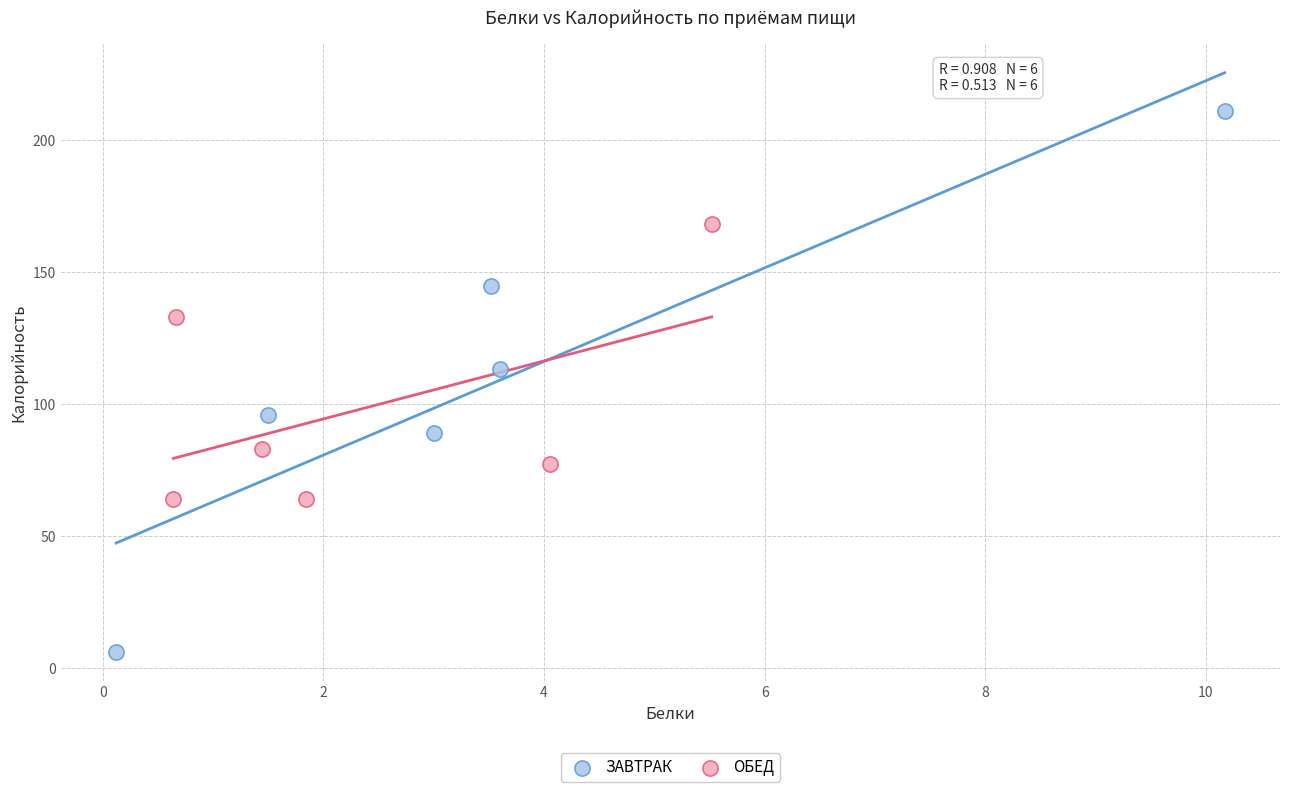

Which series has the largest Y range (max minus min)?

ЗАВТРАК